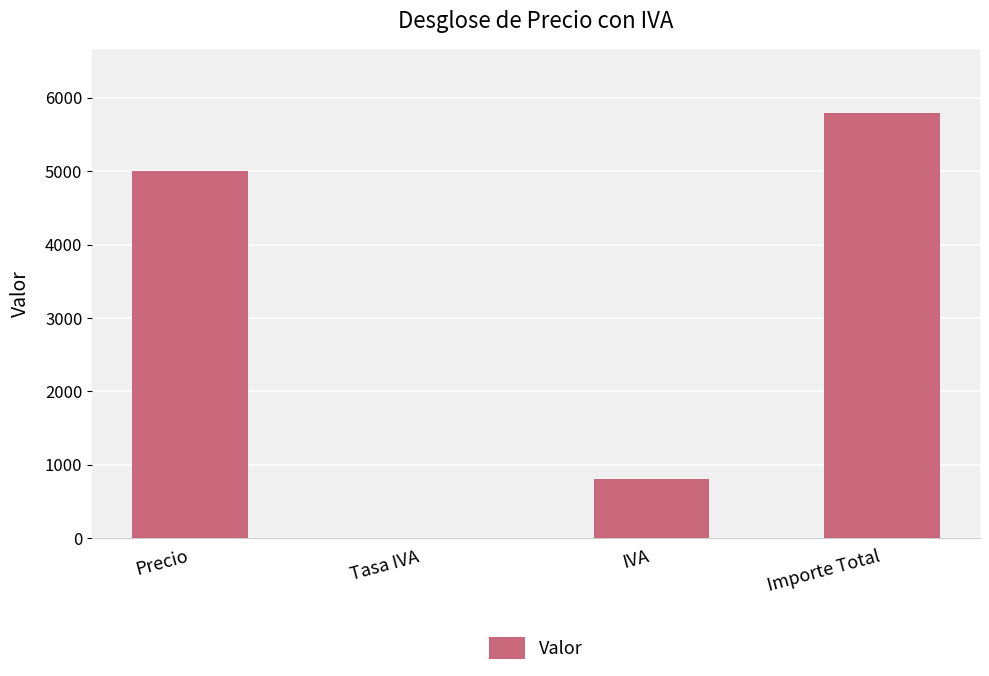

The chart shows a value of 8618.5 at Precio. True or false?

False